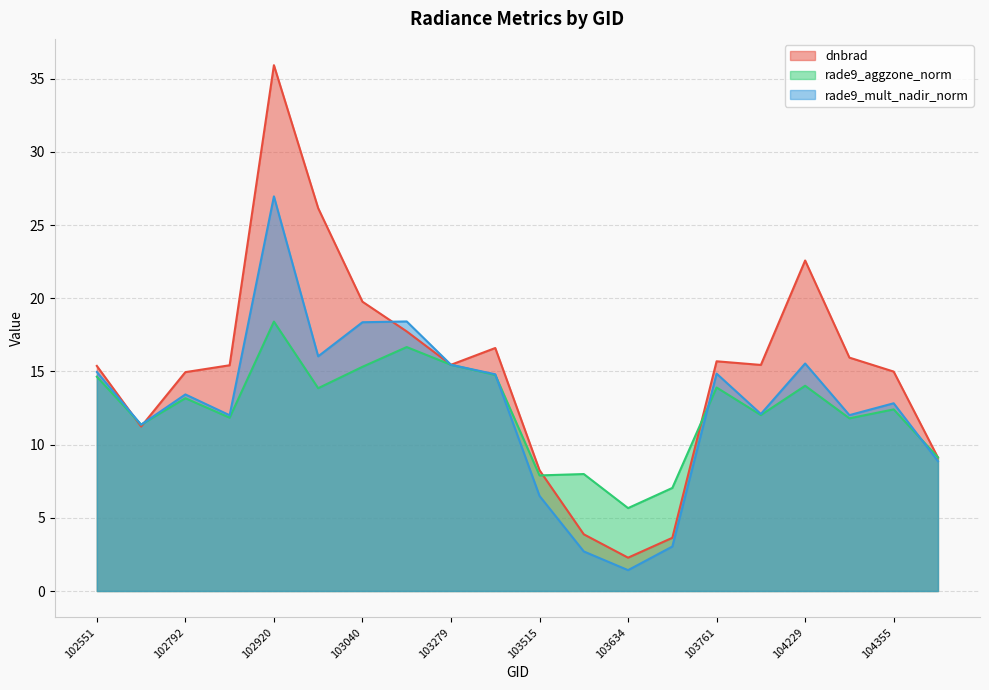

Is it true that rade9_mult_nadir_norm equals 20.4 at 103397?

False